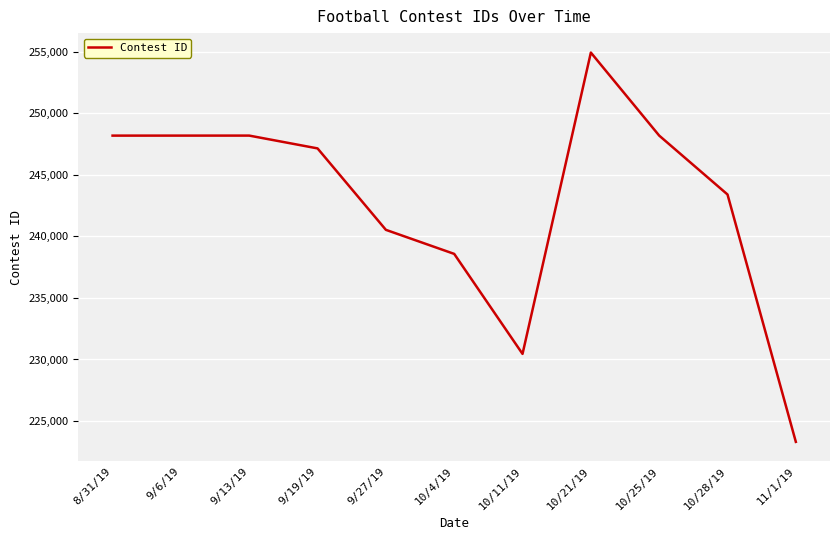

What is the change in value from 9/6/19 to 10/28/19?

-4782